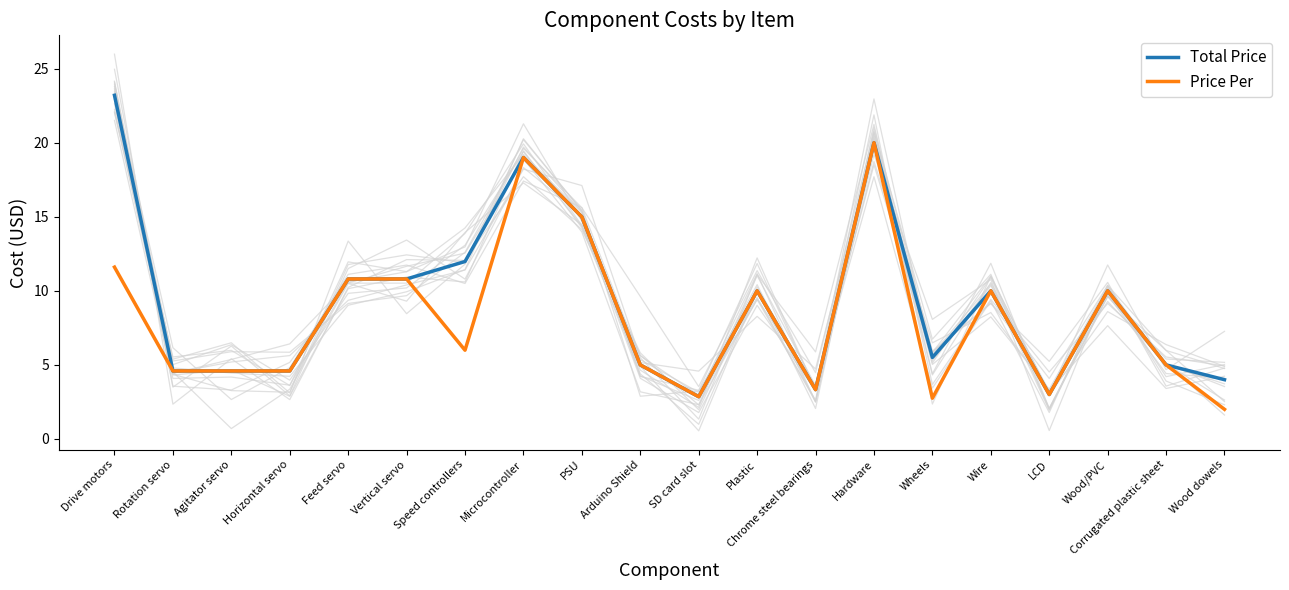

At which label does Price Per first exceed 5?

Drive motors